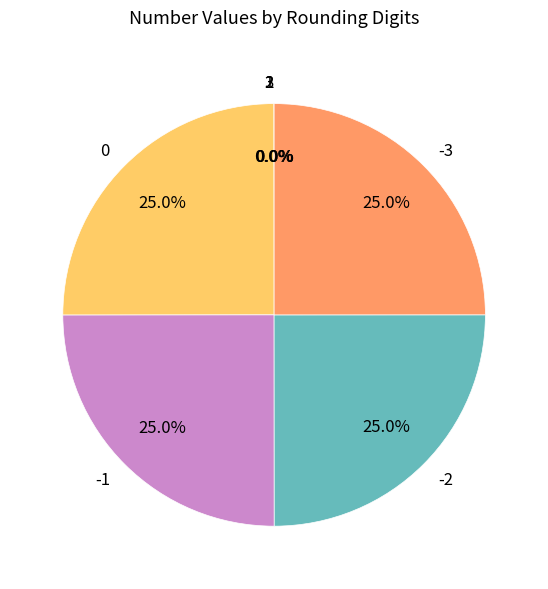

Is there a majority slice in this chart?

No